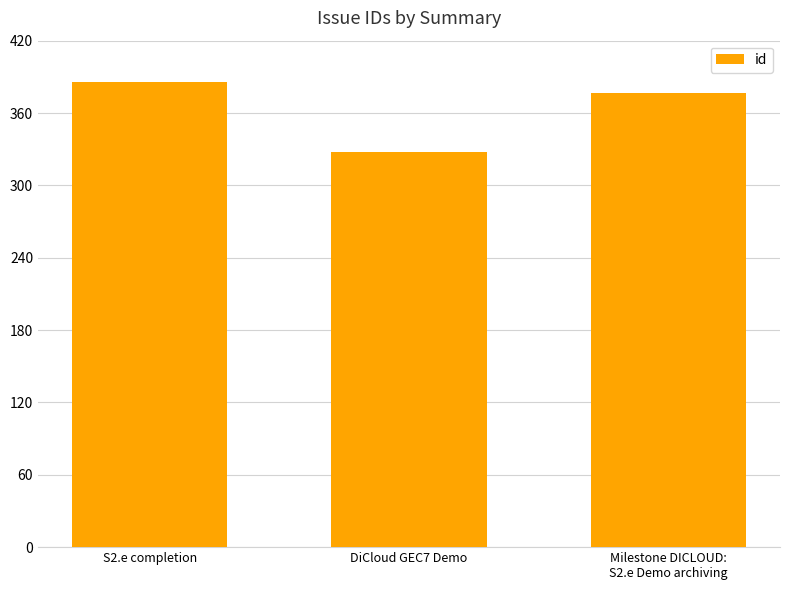

What is the ratio of the value at DiCloud GEC7 Demo to the value at Milestone DICLOUD:
S2.e Demo archiving?

0.9